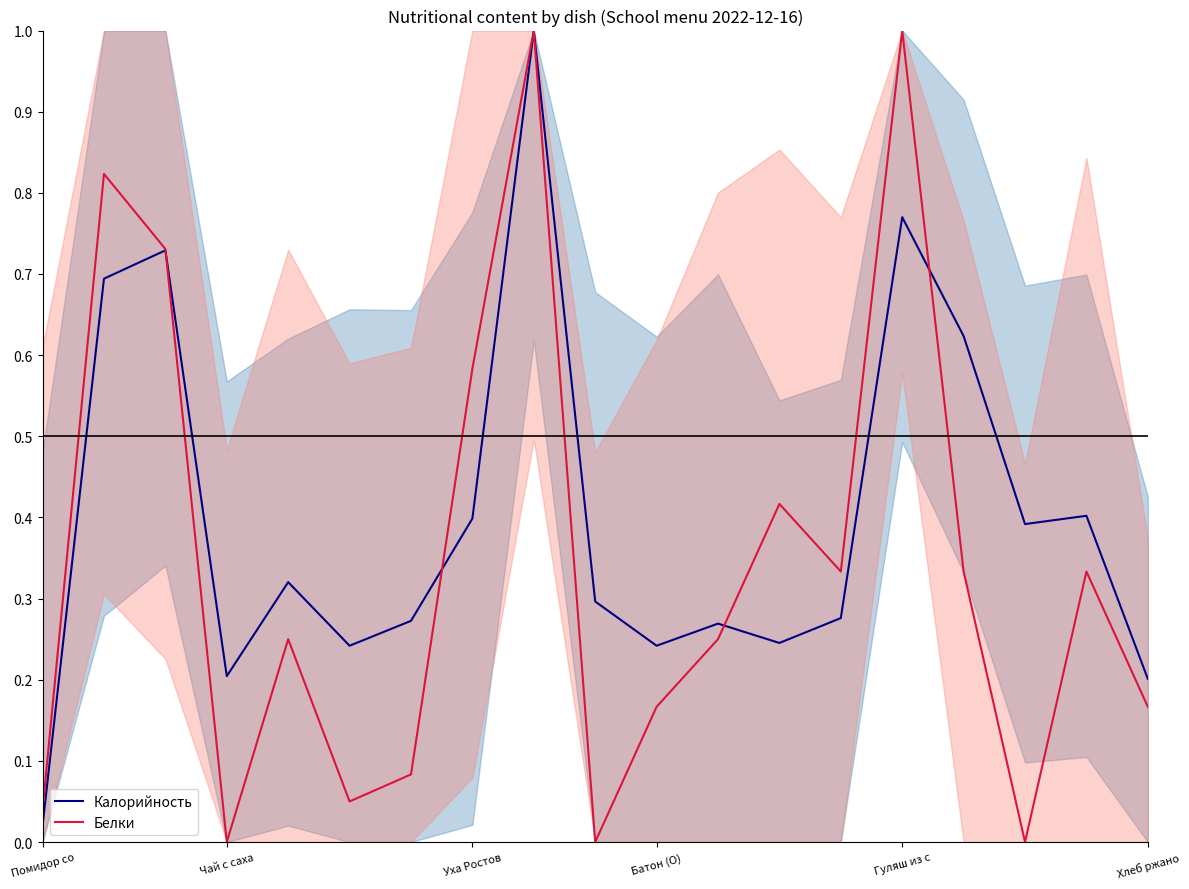

Which series has the largest range (max minus min)?

Белки